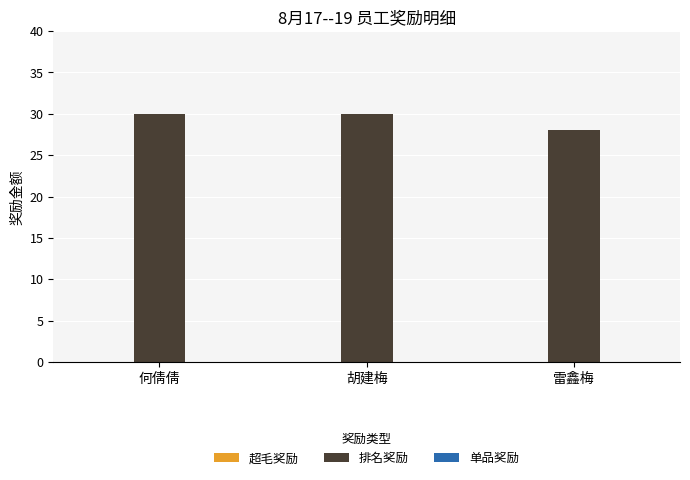

What is the approximate value at 何倩倩?

30